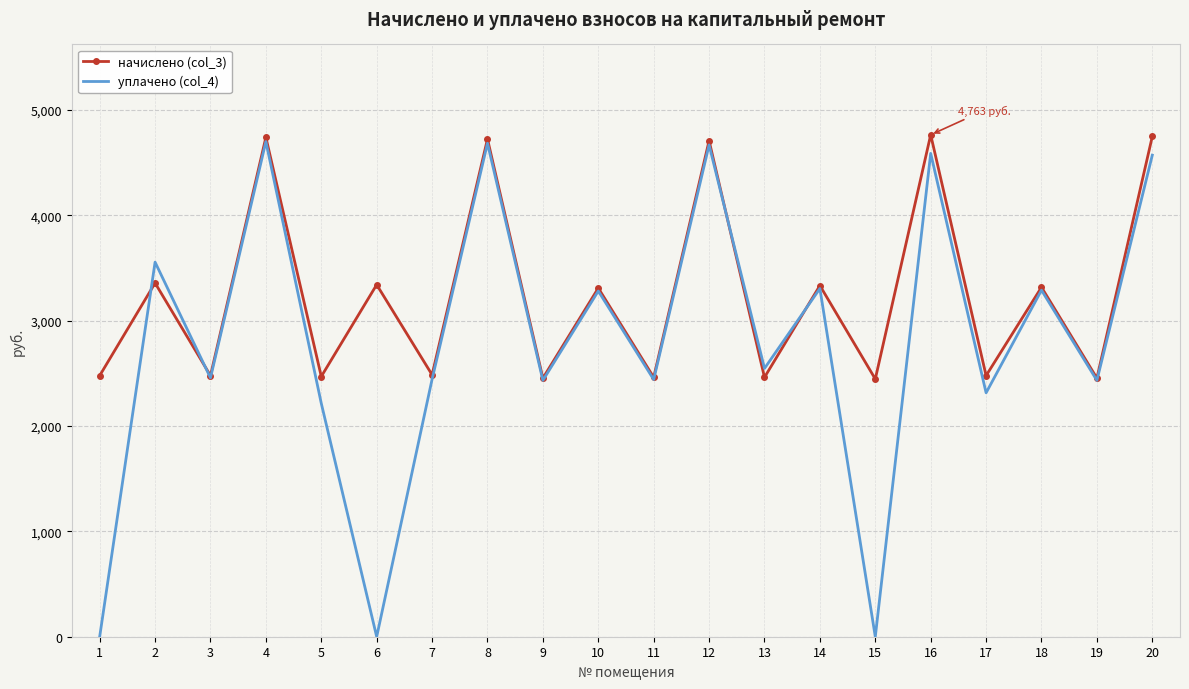

Rank the series by their maximum value, from lowest to highest.

уплачено (col_4), начислено (col_3)